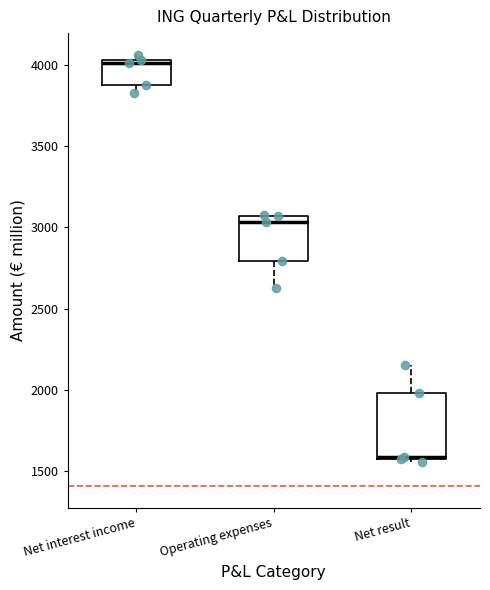

Which box's median line is the lowest?

Net result